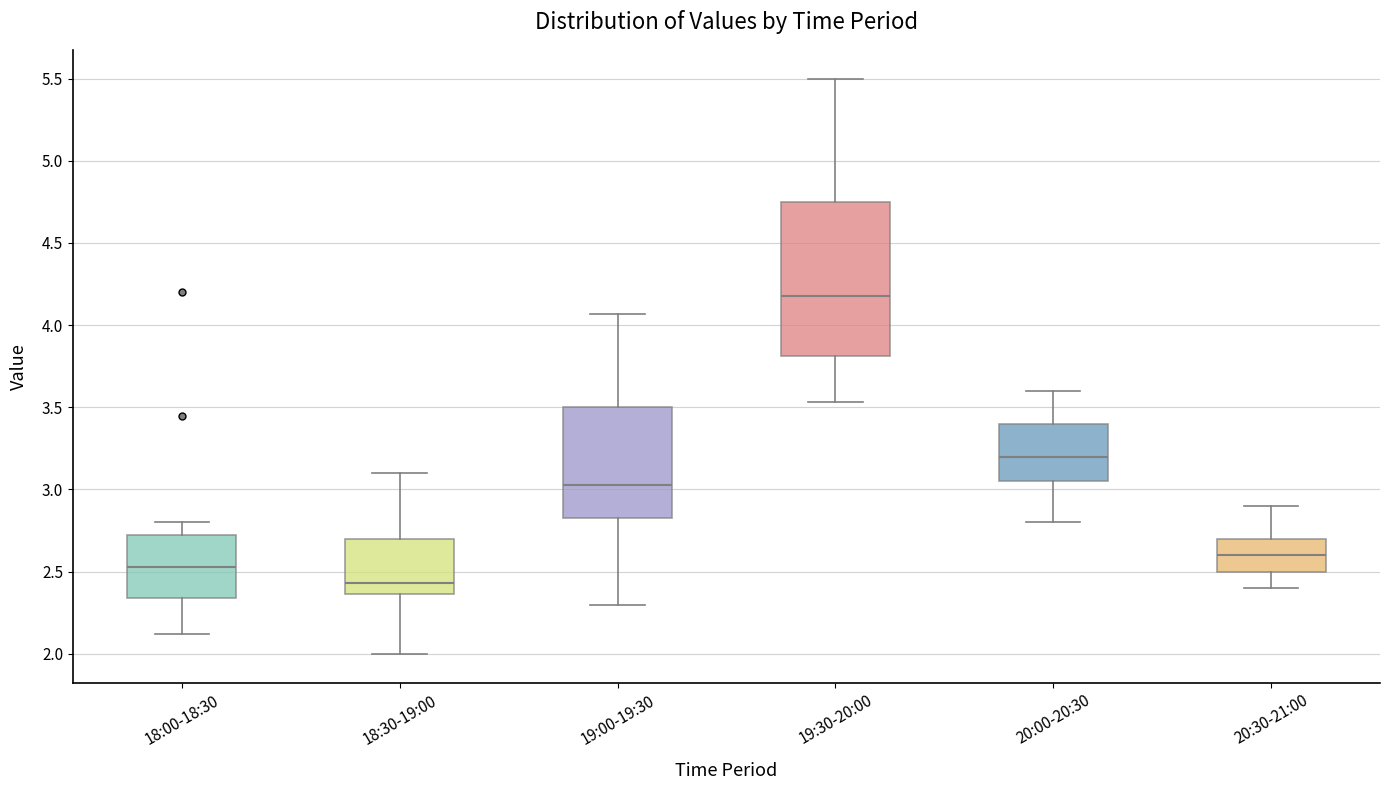

Reading left to right, read every box against the y-axis: the position of its median line, the range the box covers, and the ends of its whiskers. The values are not printed on the chart, so give them approximately, as read against the axis.

18:00-18:30: median 2.55, box 2.35 to 2.75, whiskers 2.10 to 2.80
18:30-19:00: median 2.45, box 2.35 to 2.70, whiskers 2.00 to 3.10
19:00-19:30: median 3.05, box 2.85 to 3.50, whiskers 2.30 to 4.05
19:30-20:00: median 4.20, box 3.80 to 4.75, whiskers 3.55 to 5.50
20:00-20:30: median 3.20, box 3.05 to 3.40, whiskers 2.80 to 3.60
20:30-21:00: median 2.60, box 2.50 to 2.70, whiskers 2.40 to 2.90